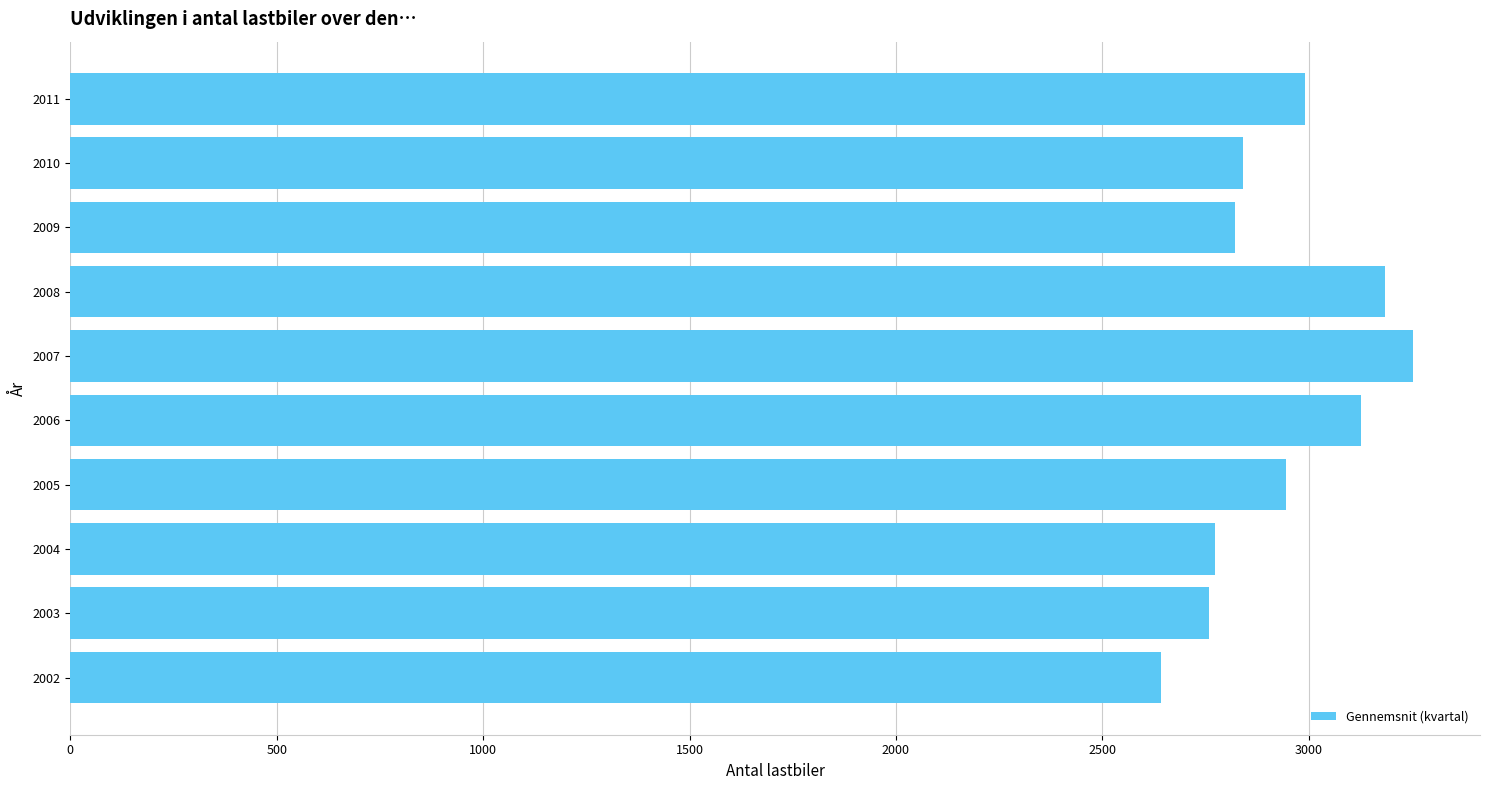

Reading bottom to top, transcribe all the data shown in this chart.

2641.5	2758.4	2772.3	2944.5	3125.6	3252.1	3184.3	2822.3	2840.1	2990.3